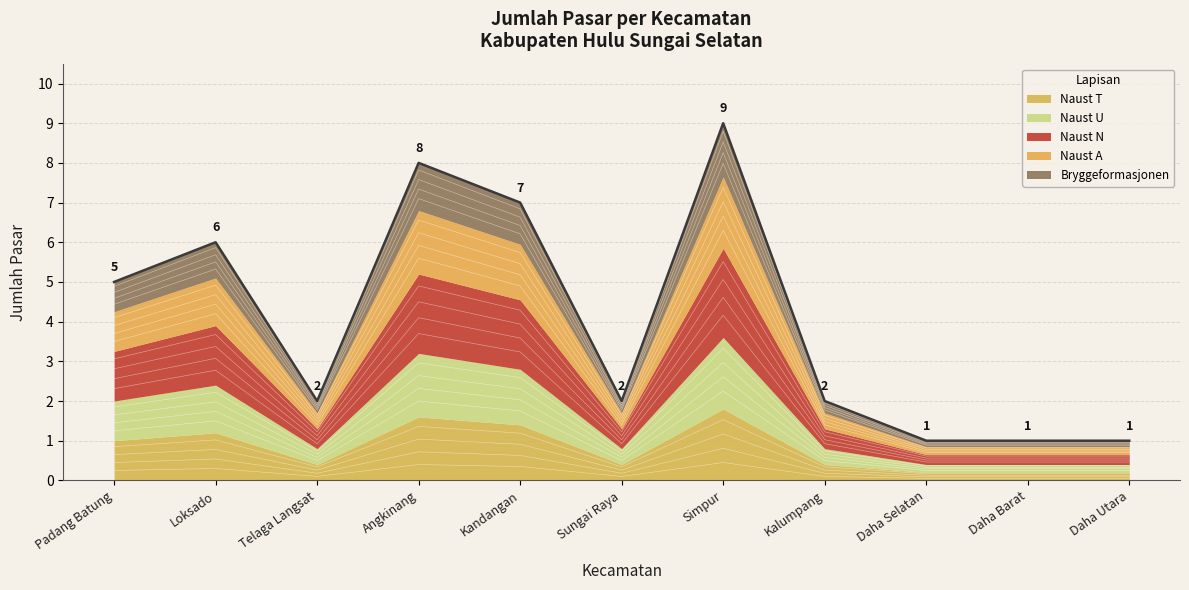

Which category has the lowest value across all series?

Daha Selatan